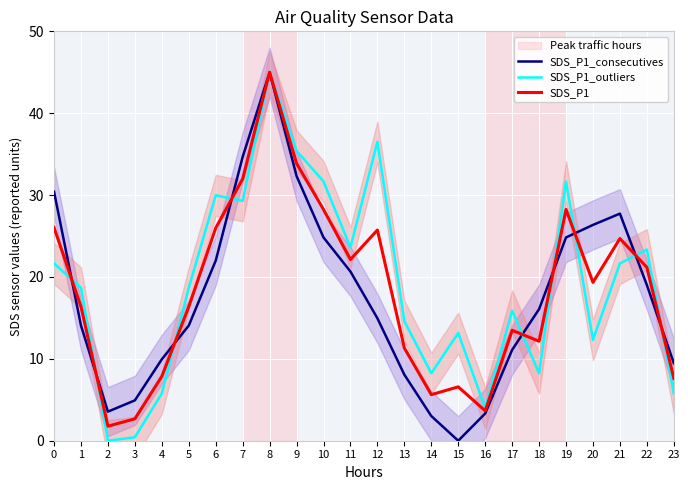

What is the average value of the SDS_P1_consecutives series?

17.5